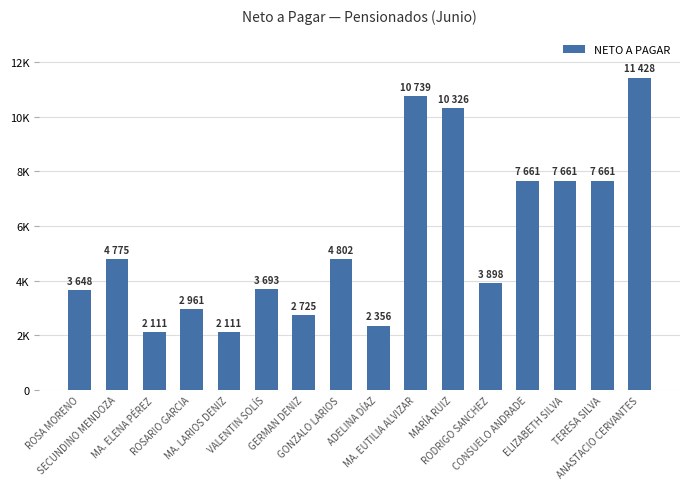

True or false: the data shows 3897.7 at RODRIGO SANCHEZ.

True